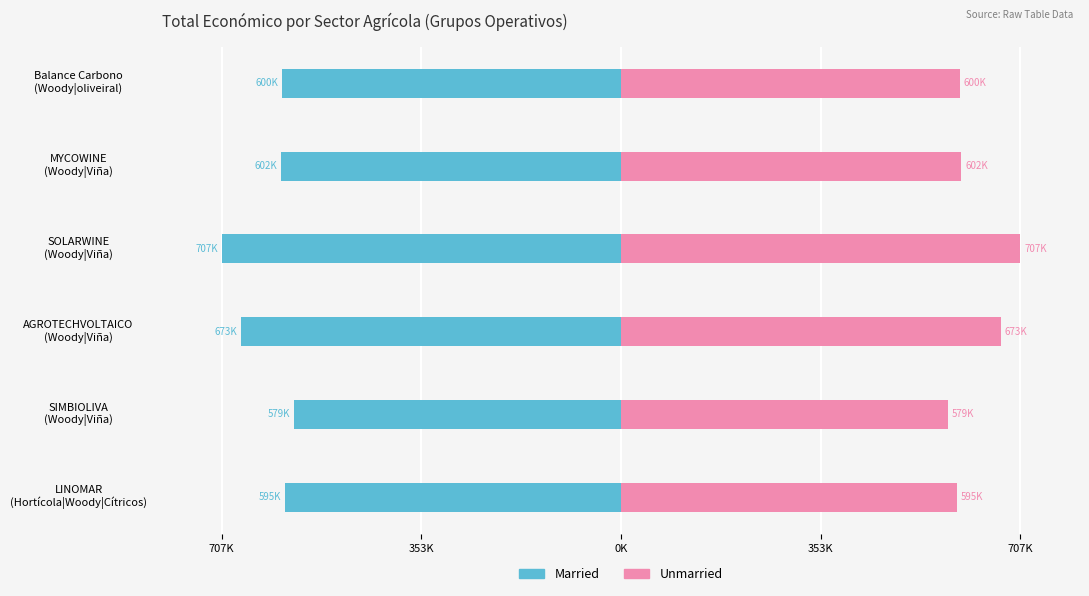

Which series has the largest total across all categories?

Unmarried